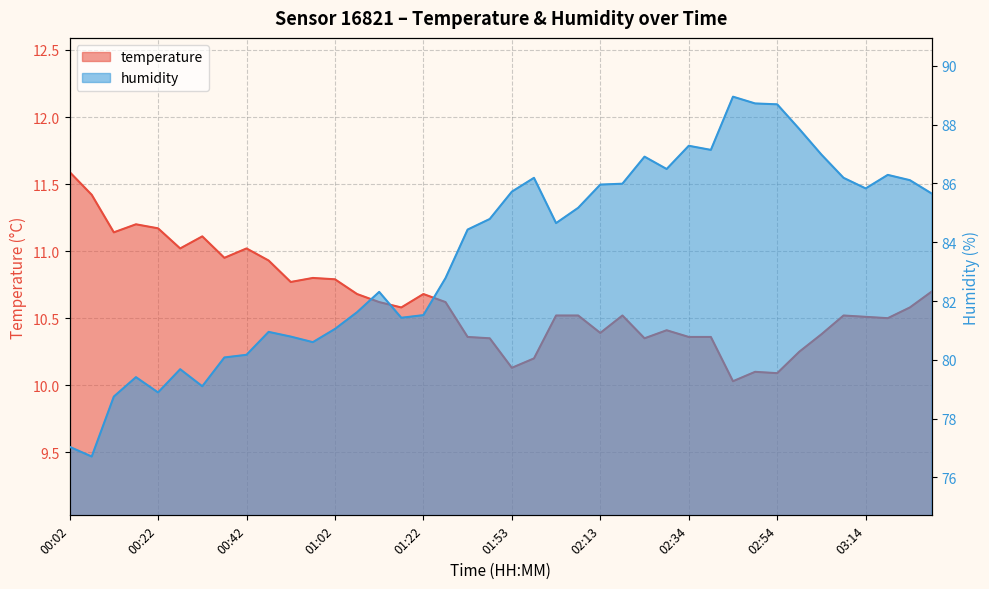

Is it true that humidity equals 18.2 at 01:17?

False